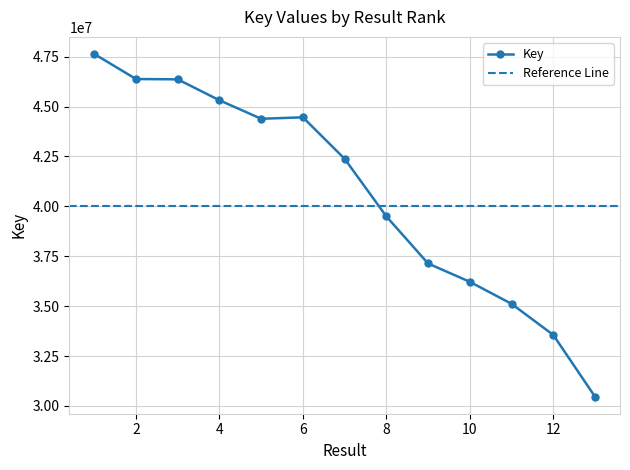

True or false: the data shows 37136898 at 9.

True